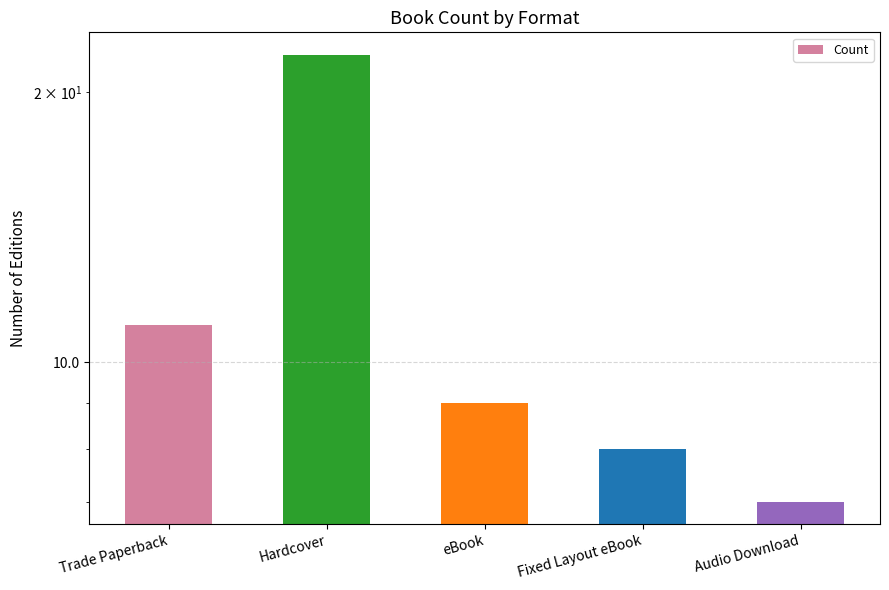

What is the maximum value shown in the chart?

22